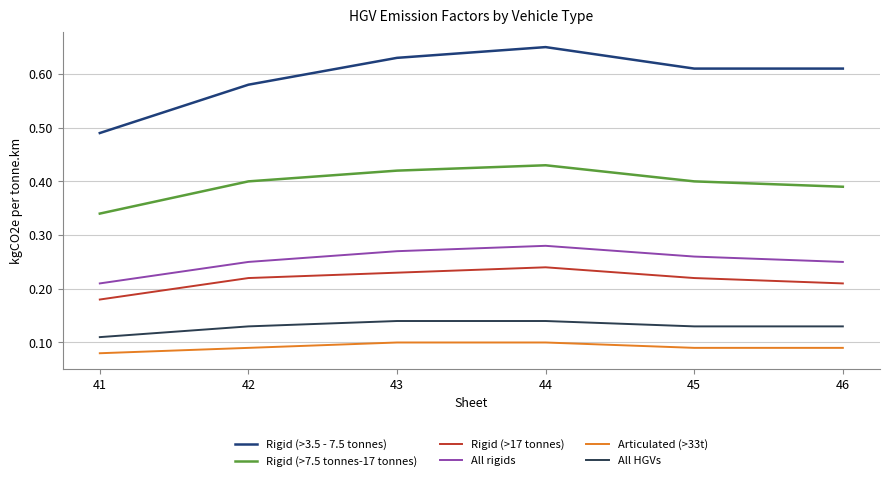

Count the number of data series in this chart.

6